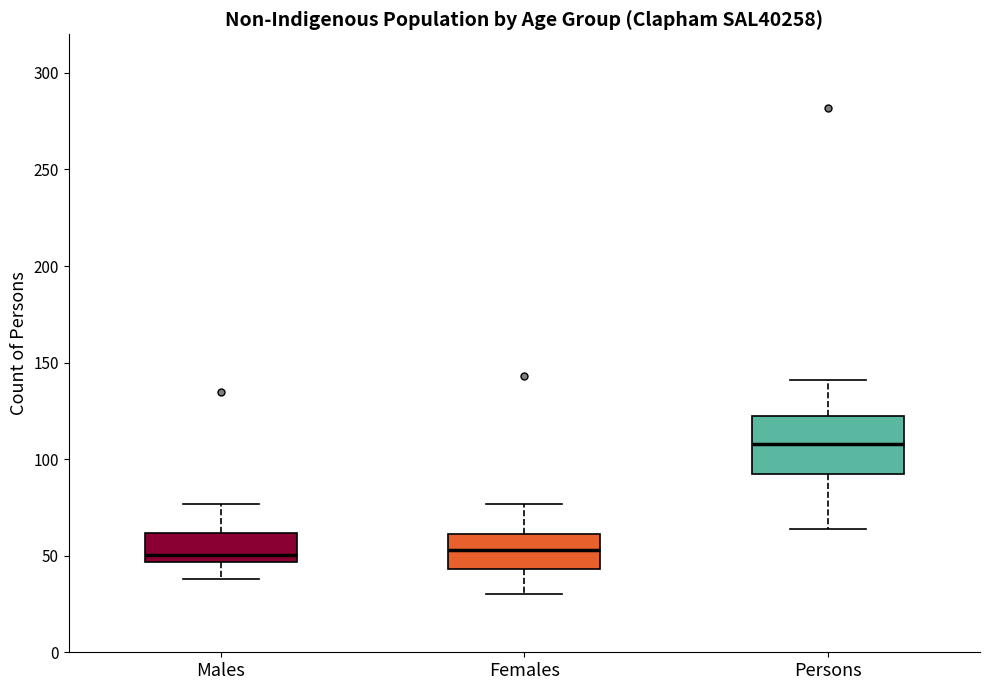

Which box is the tallest, from its lower edge to its upper edge?

Persons